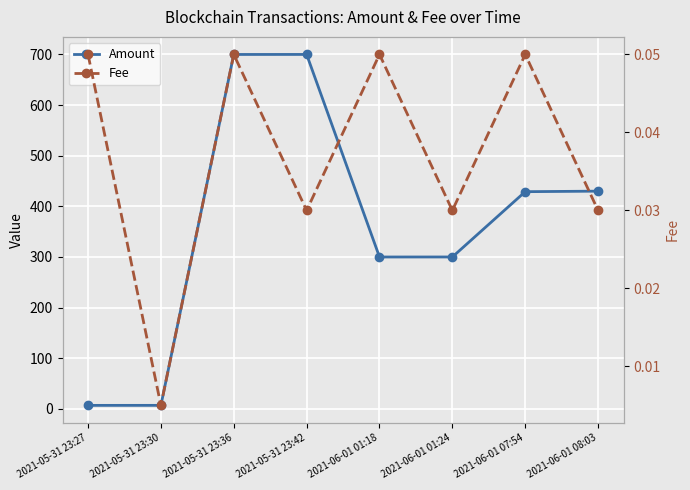

Does the chart display data point markers on the line(s)?

Yes